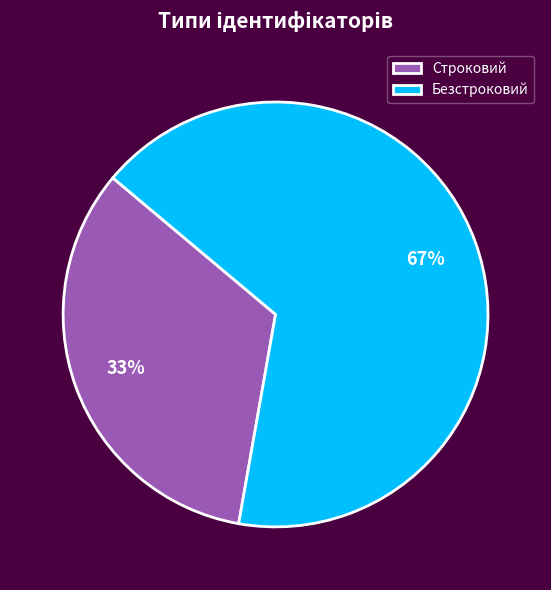

To the nearest percent, what is the combined percentage of Строковий and Безстроковий?

100%